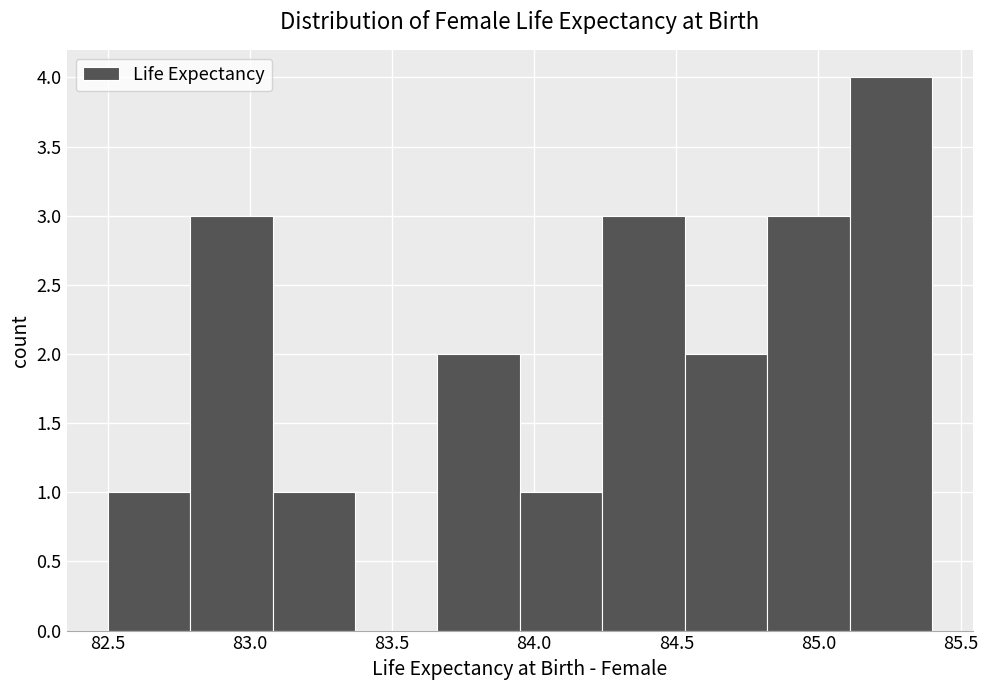

Reading left to right, transcribe this chart: for each bar, give the range it covers on the x-axis and its height. Neither the bar edges nor the heights are printed on the chart, so give them approximately, as read against the axes.

82.50 to 82.79: 1
82.79 to 83.08: 3
83.08 to 83.37: 1
83.37 to 83.66: 0
83.66 to 83.95: 2
83.95 to 84.24: 1
84.24 to 84.53: 3
84.53 to 84.82: 2
84.82 to 85.11: 3
85.11 to 85.40: 4